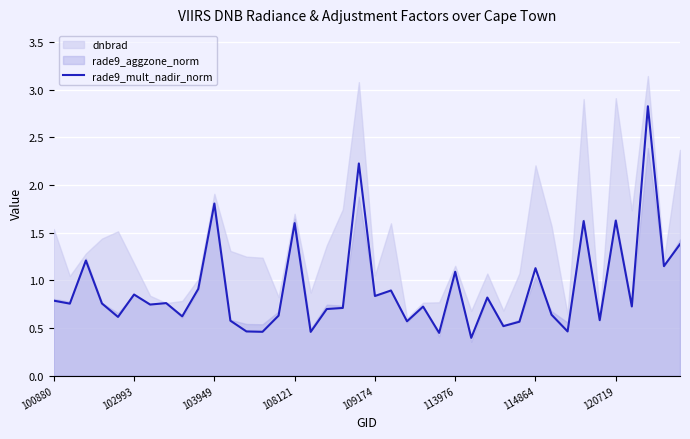

What is the change in value from 9 to 23?

-0.2